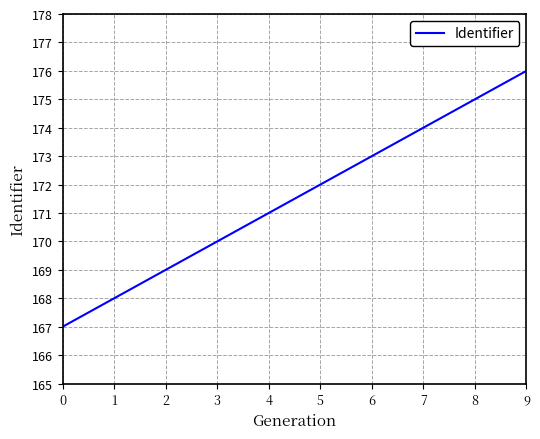

Read the value at 5.

172